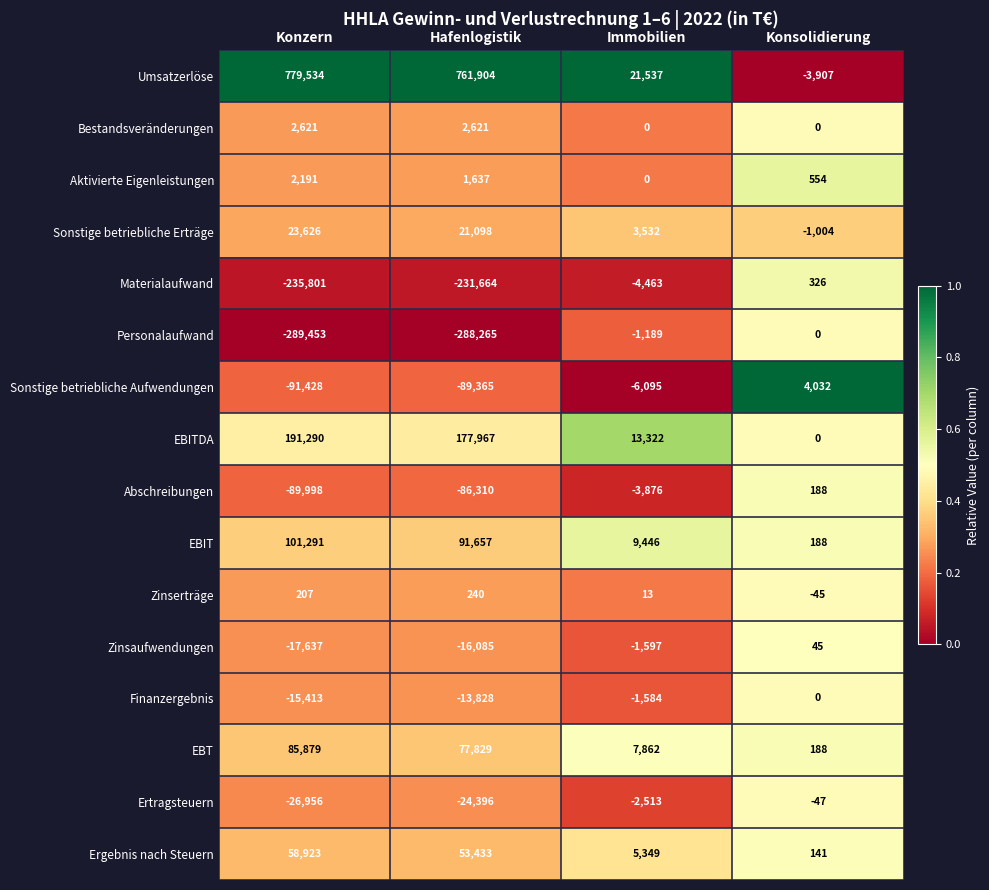

What is the total value across all series at Konsolidierung?

659